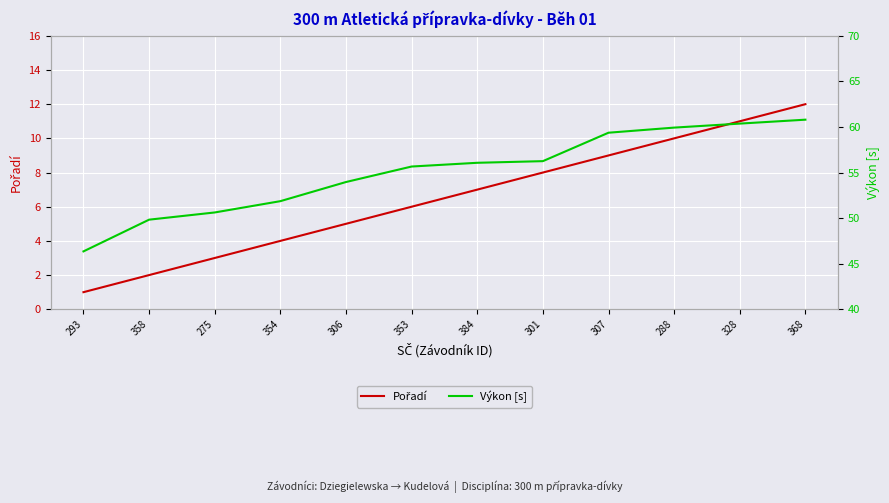

What are all the series names shown in the legend?

Pořadí, Výkon [s]